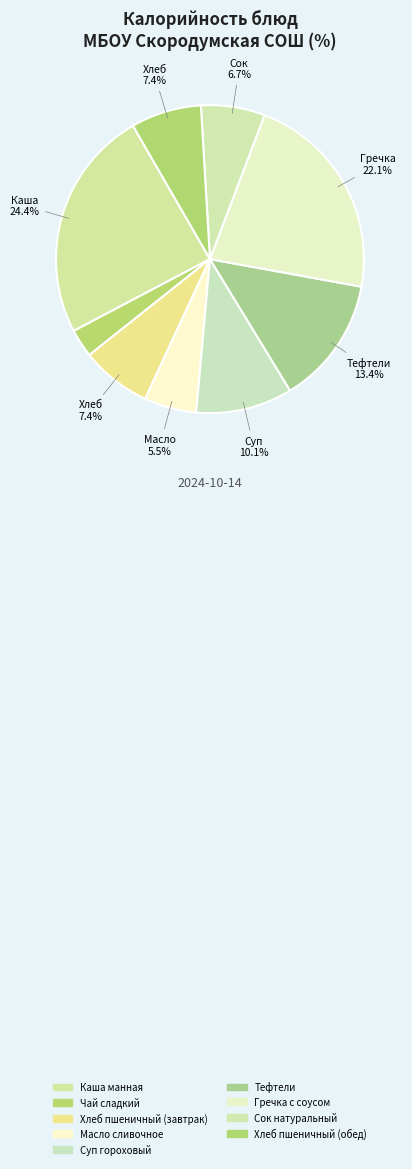

How many slices are in this pie chart?

9